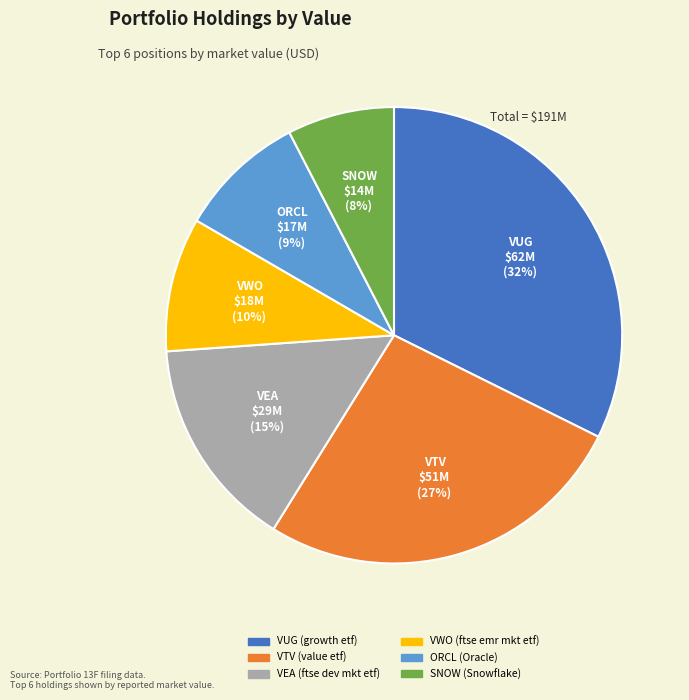

To the nearest percent, what is the combined percentage of VEA (ftse dev mkt etf) and SNOW (Snowflake)?

23%